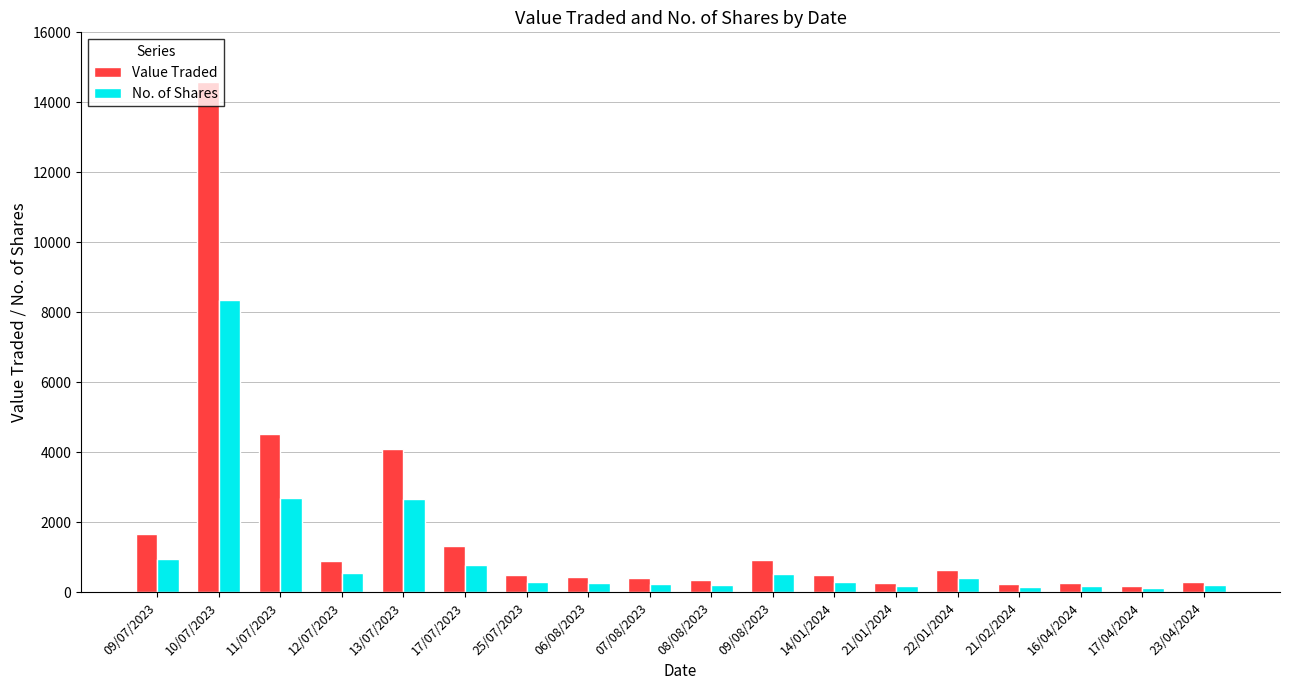

What is the spread (max minus min) of values at 10/07/2023?

6231